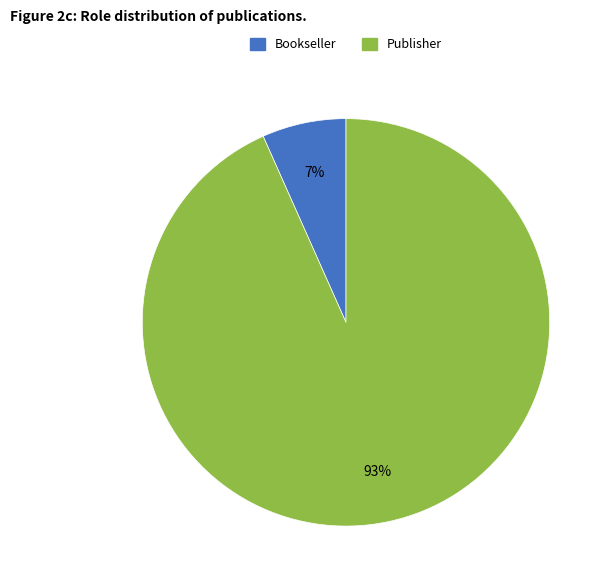

Do Publisher and Bookseller together represent more than half of the pie?

Yes